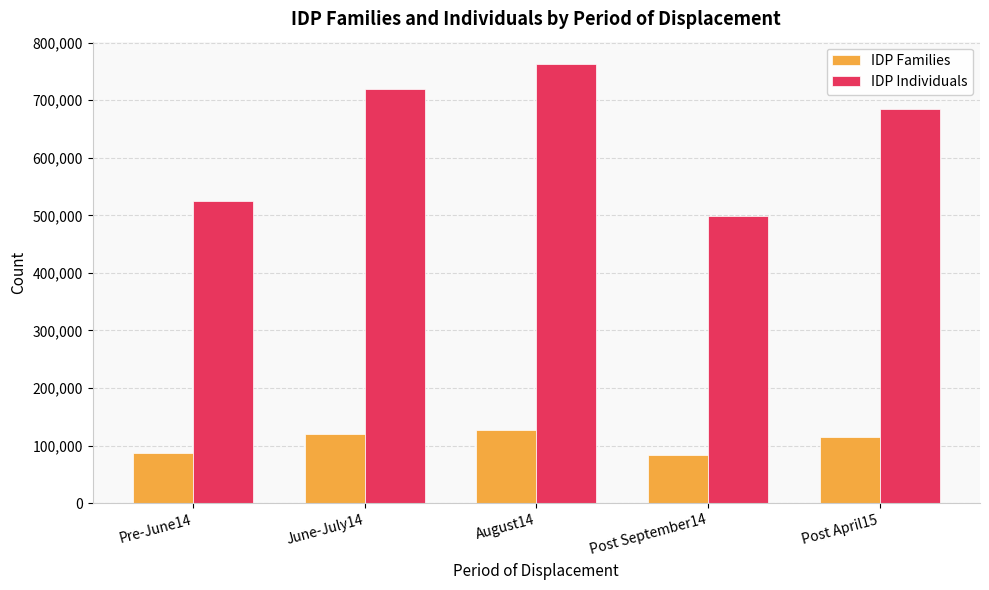

What are all the series names shown in the legend?

IDP Families, IDP Individuals